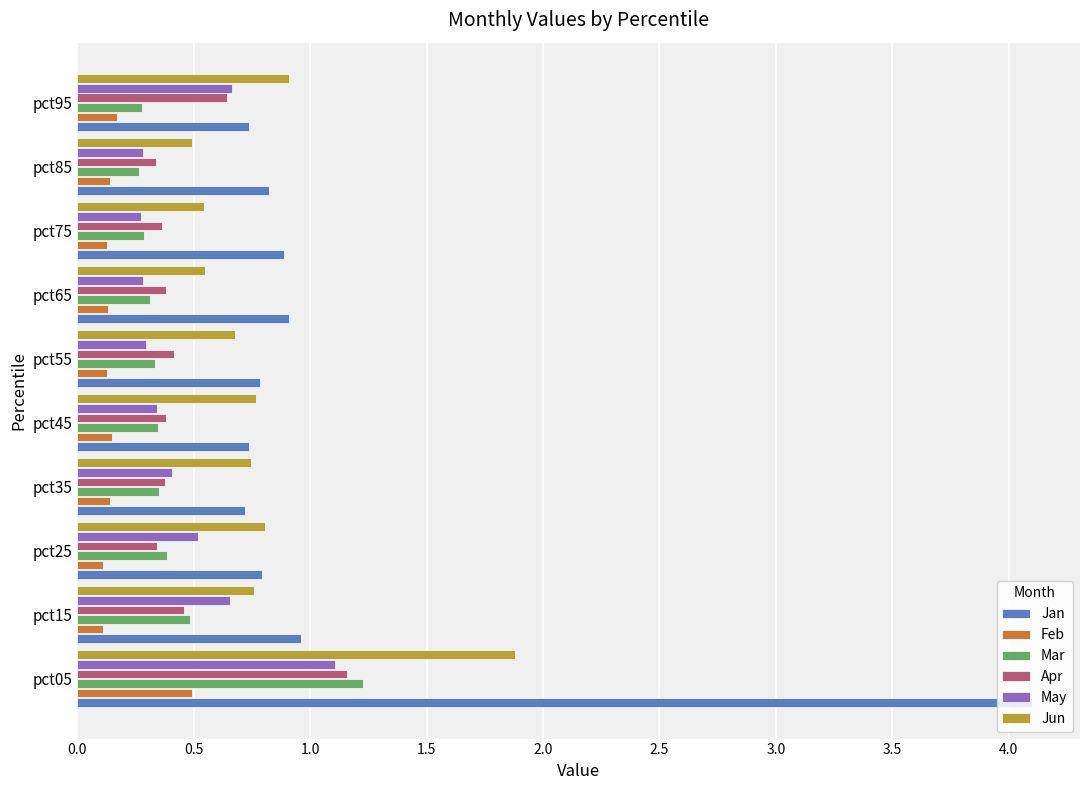

Which series has the largest range (max minus min)?

Jan